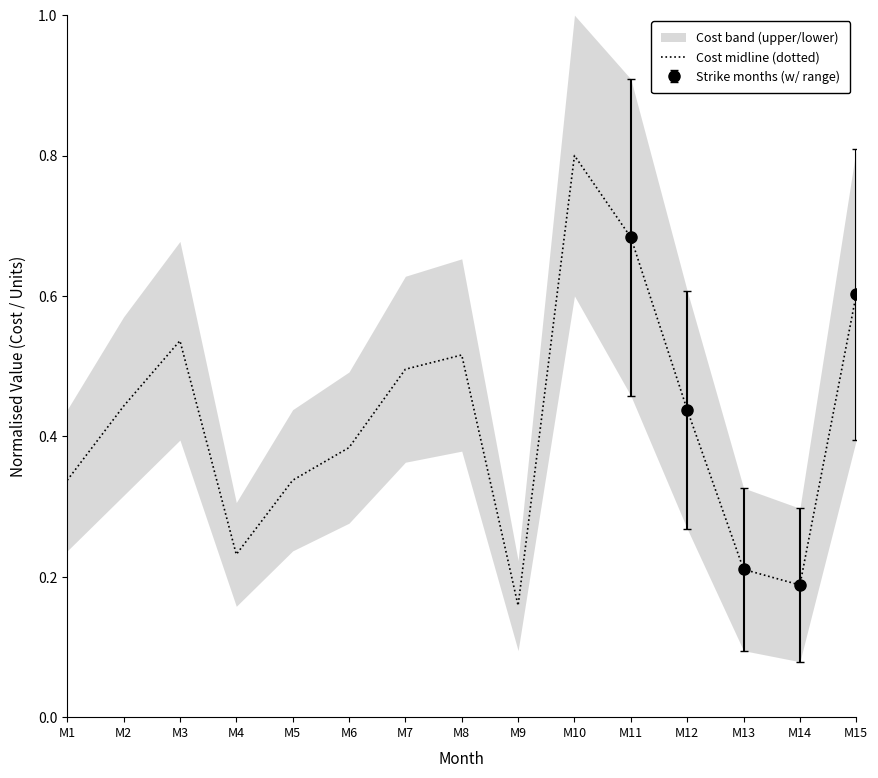

What is the difference between the maximum and minimum values?

0.6